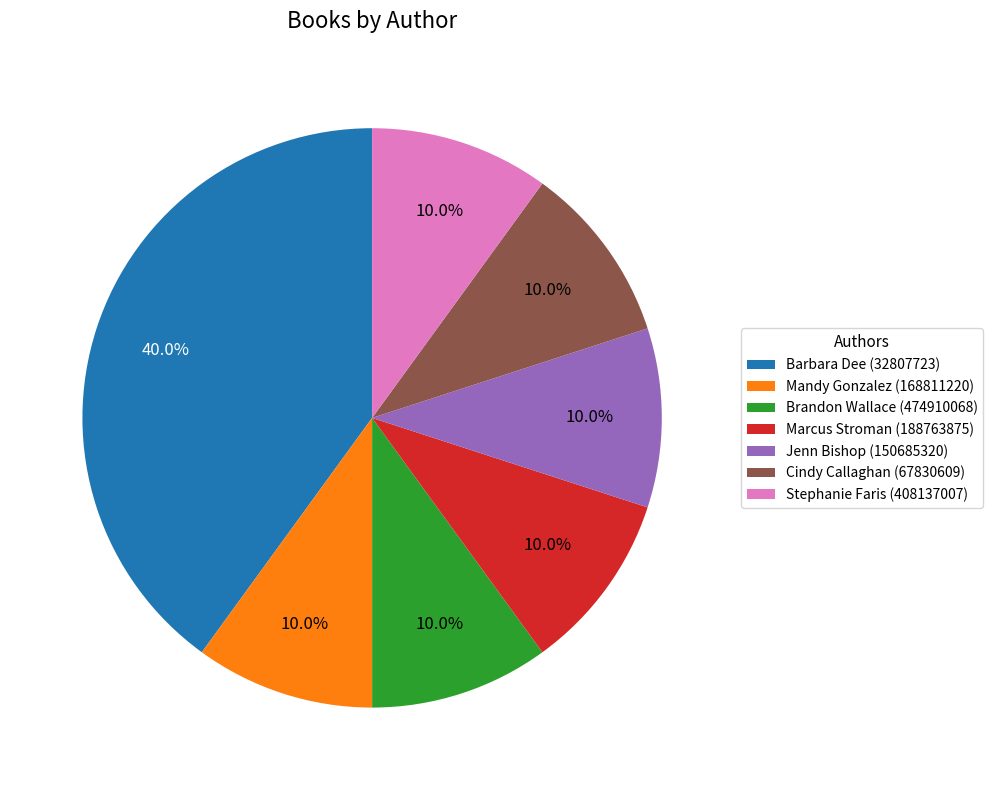

What is the ratio of the value at Barbara Dee (32807723) to the value at Brandon Wallace (474910068)?

4.0